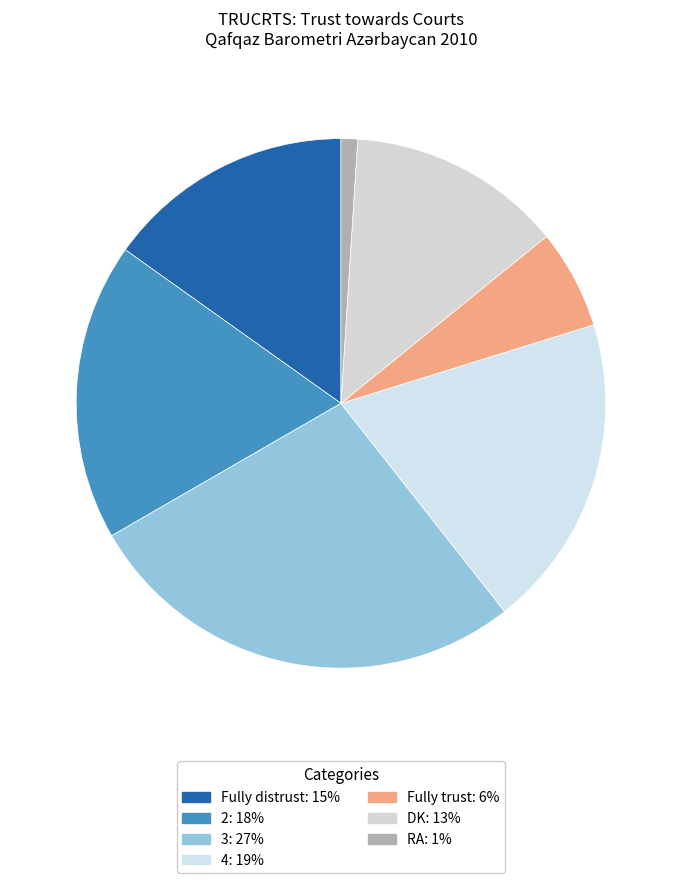

Rank the categories by value from highest to lowest.

3, 4, 2, Fully distrust, DK, Fully trust, RA